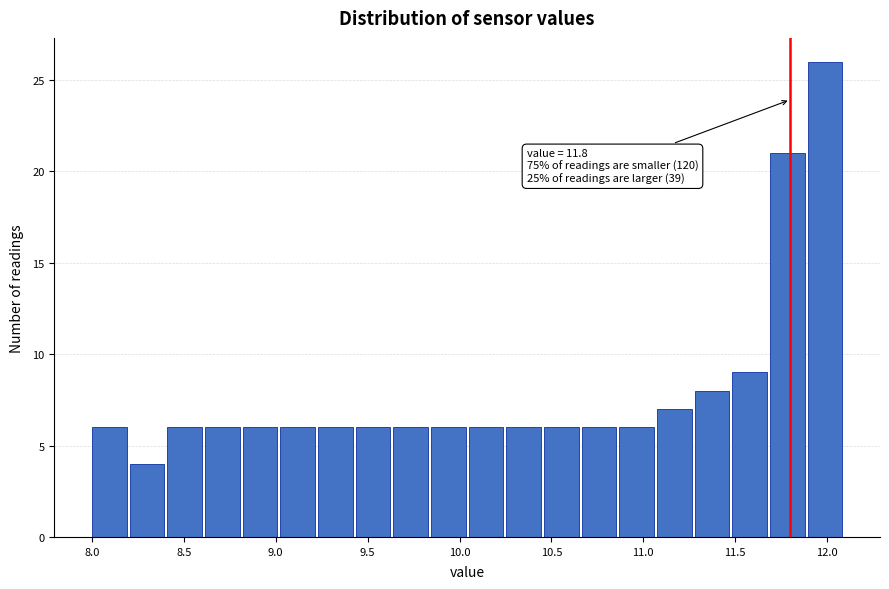

Over which range of the x-axis is the bar tallest?

11.895 to 12.100